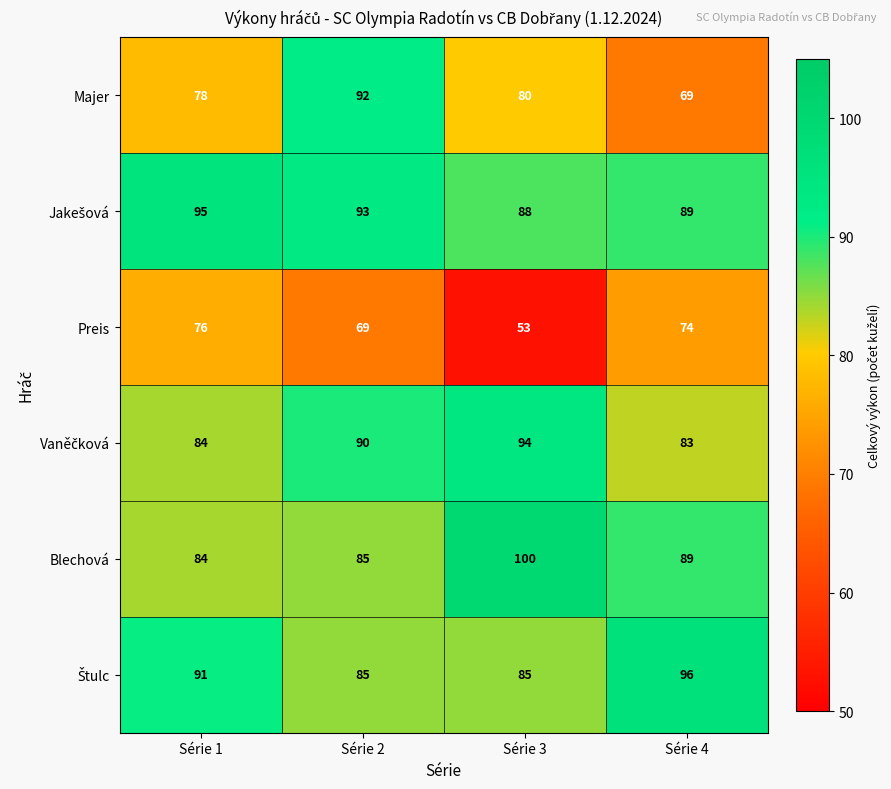

Which series changed the most between Série 1 and Série 3?

Preis